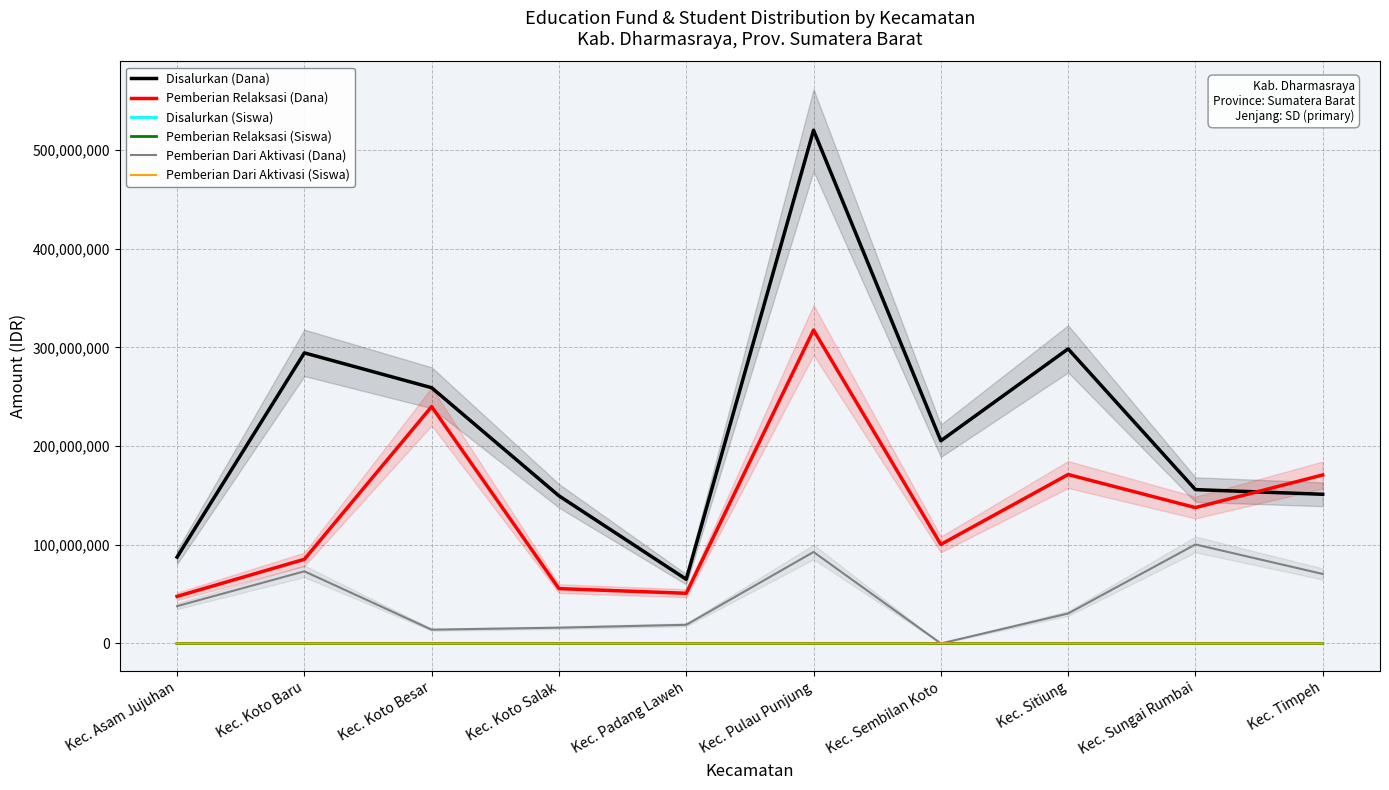

The value of Pemberian Relaksasi (Siswa) at Kec. Sitiung is 214. True or false?

False